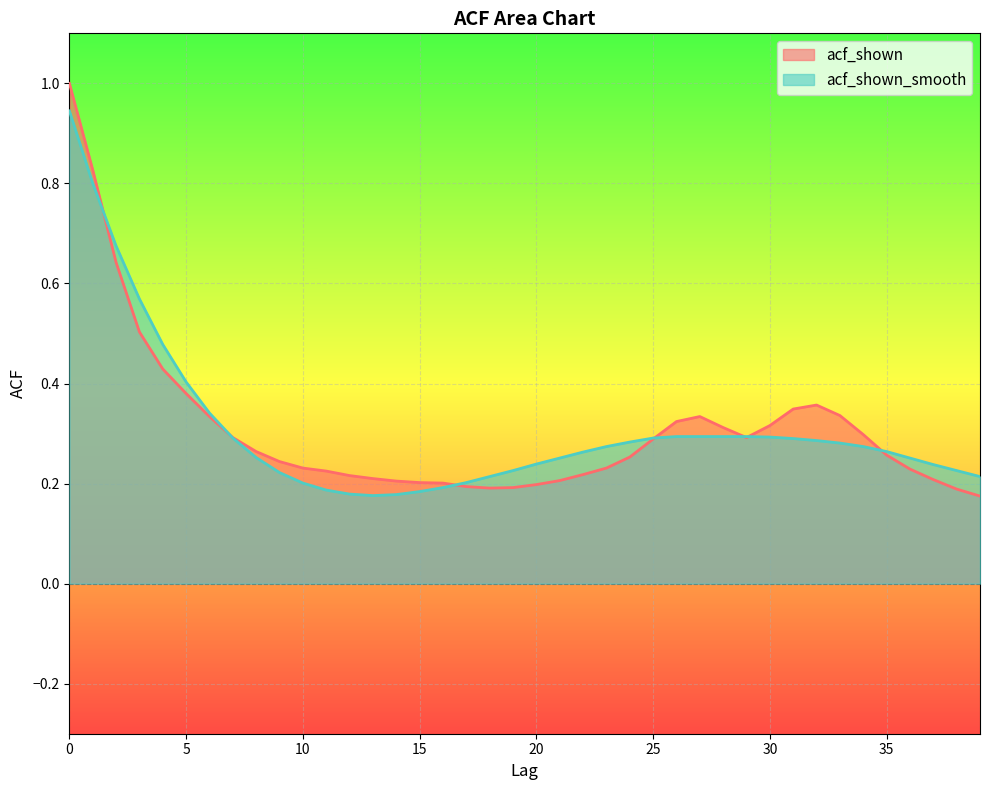

In acf_shown, how many points are higher than both neighbors (excluding endpoints)?

2